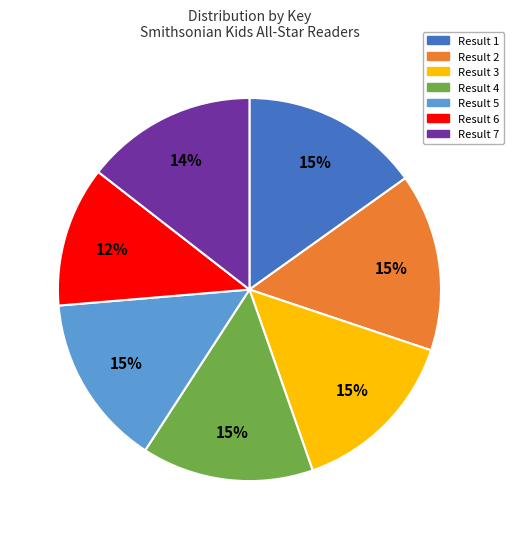

The Result 5 slice represents 15% of the pie. True or false?

True